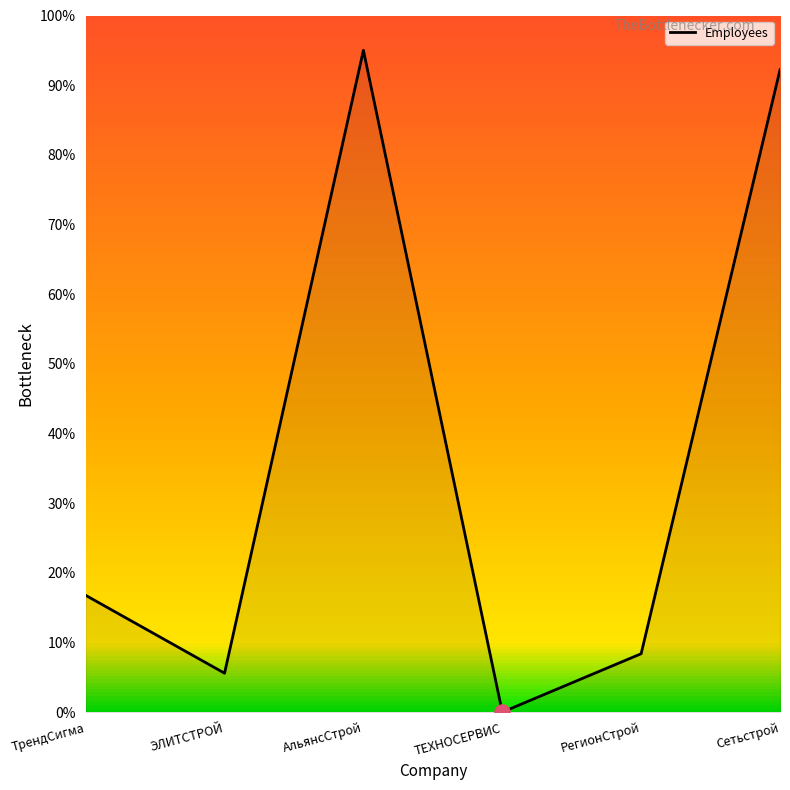

What is the change in value from ТрендСигма to РегионСтрой?

-8.4